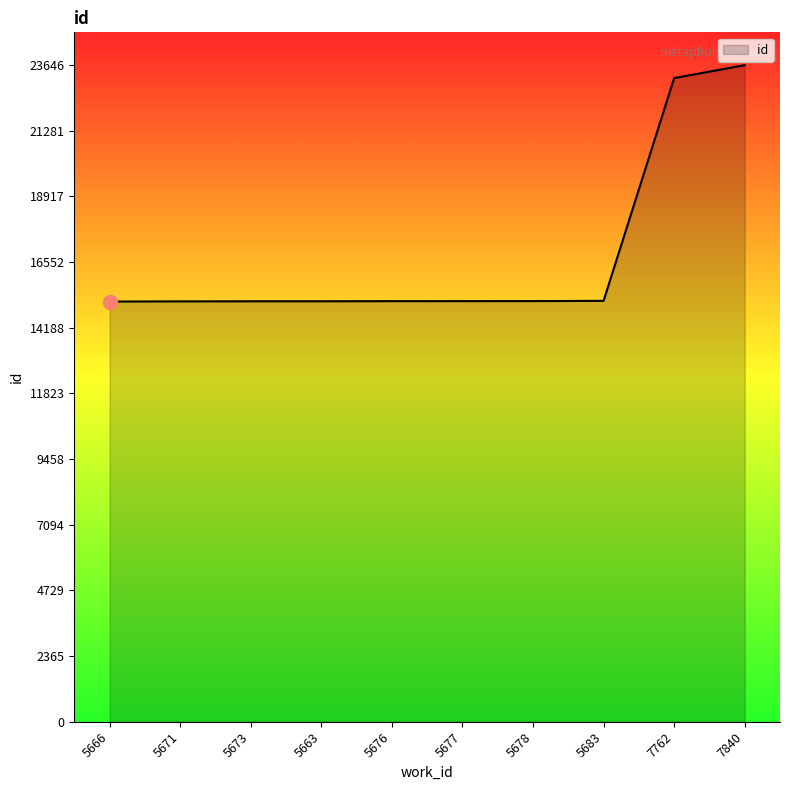

What is the maximum value shown in the chart?

23646